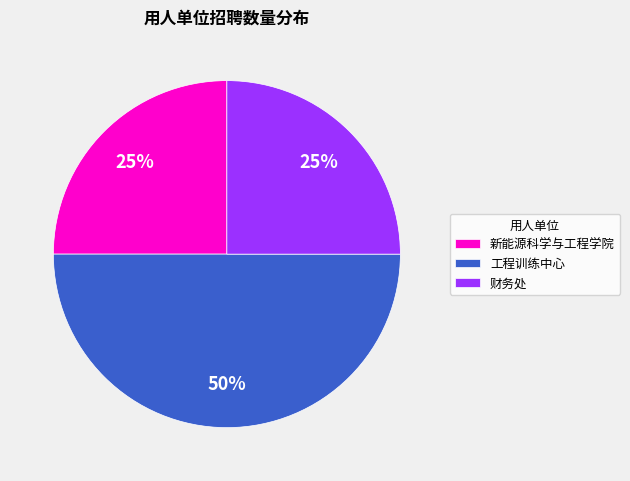

Is it true that 新能源科学与工程学院 is 30% of the pie?

False